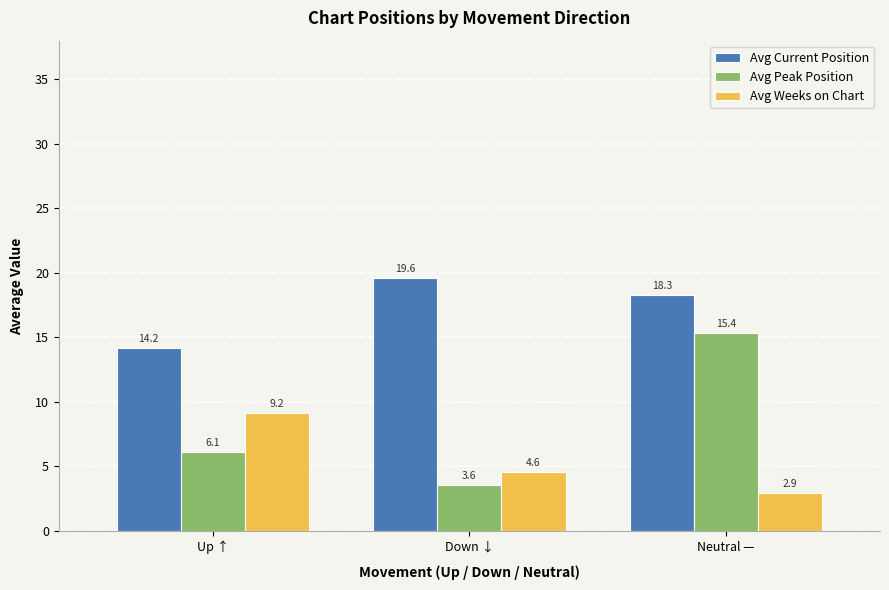

How many bars are there in each group?

3